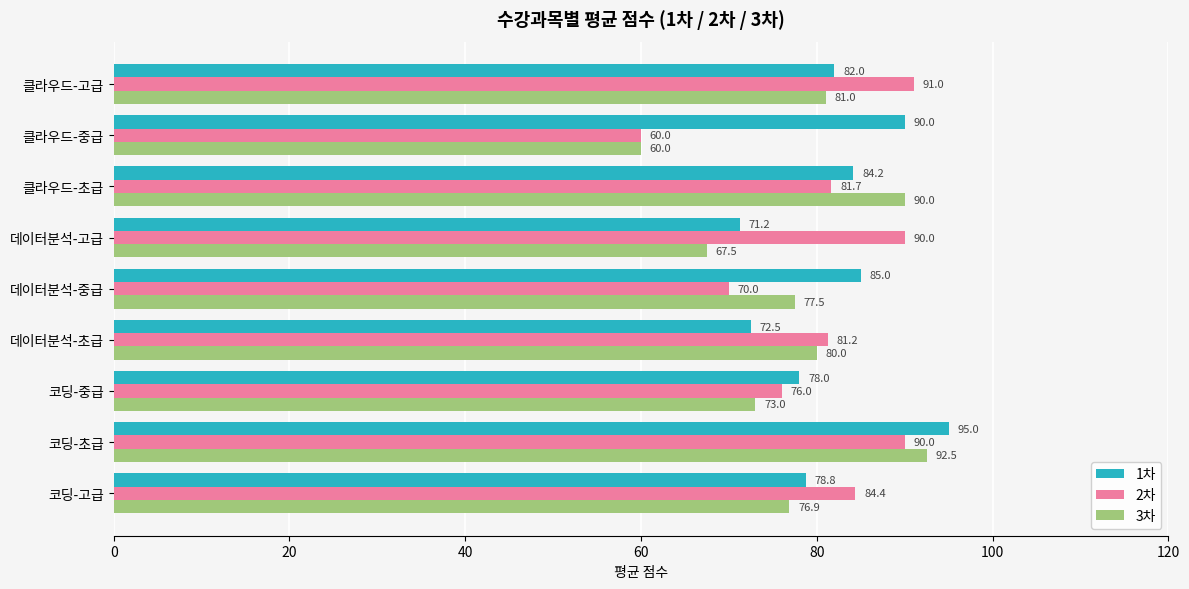

Count the number of categories in the chart.

9